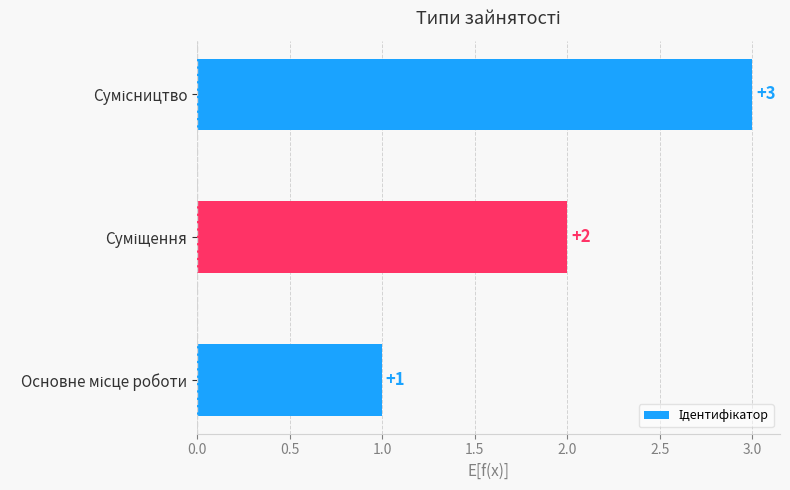

How many values are between 1 and 3?

3